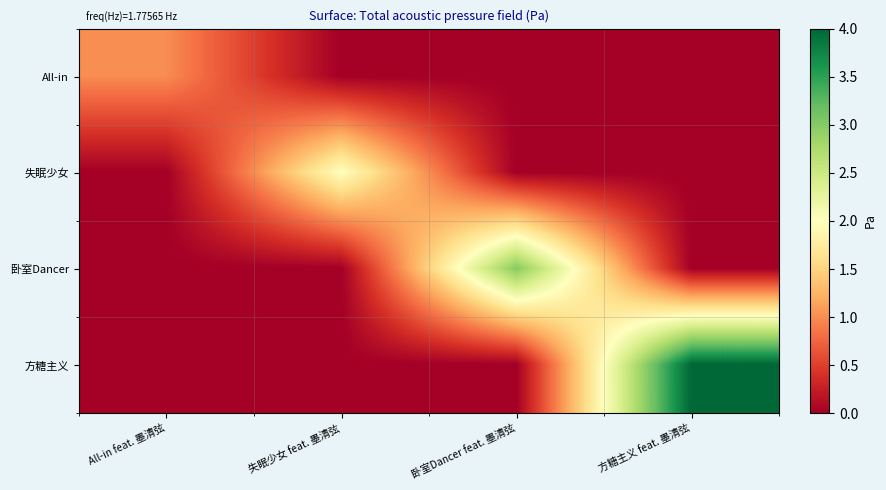

Reading left to right, list all the values displayed in this chart.

All-in: All-in feat. 墨清弦=1	失眠少女 feat. 墨清弦=0	卧室Dancer feat. 墨清弦=0	方糖主义 feat. 墨清弦=0
失眠少女: All-in feat. 墨清弦=0	失眠少女 feat. 墨清弦=2	卧室Dancer feat. 墨清弦=0	方糖主义 feat. 墨清弦=0
卧室Dancer: All-in feat. 墨清弦=0	失眠少女 feat. 墨清弦=0	卧室Dancer feat. 墨清弦=3	方糖主义 feat. 墨清弦=0
方糖主义: All-in feat. 墨清弦=0	失眠少女 feat. 墨清弦=0	卧室Dancer feat. 墨清弦=0	方糖主义 feat. 墨清弦=4